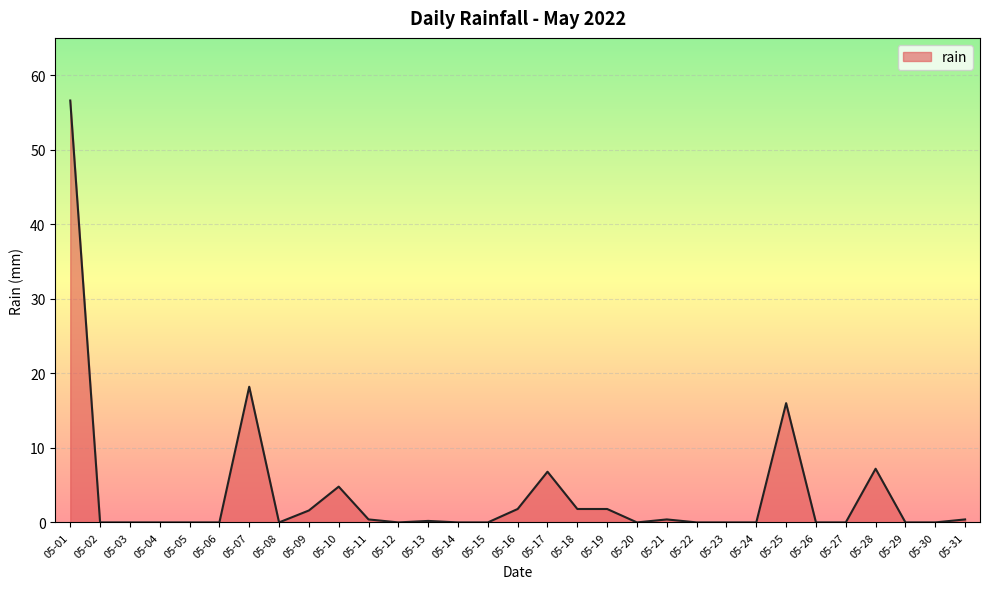

What is the greatest value displayed?

56.6